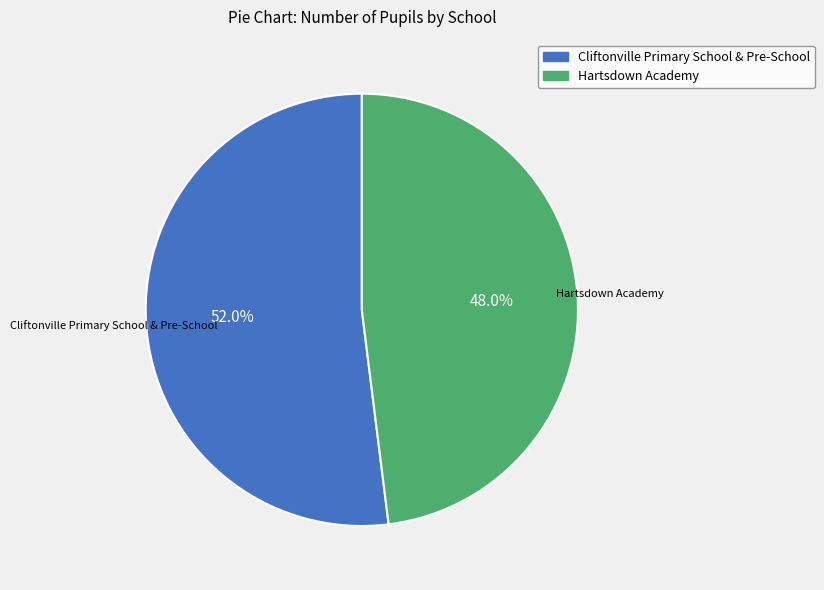

To the nearest percent, what is the difference between the largest and smallest slice percentages?

4%